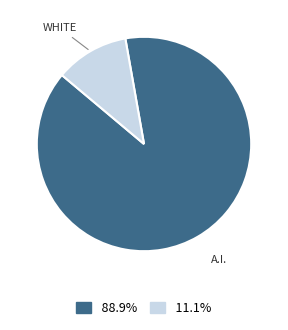

Is there any slice that represents more than half of the pie?

Yes